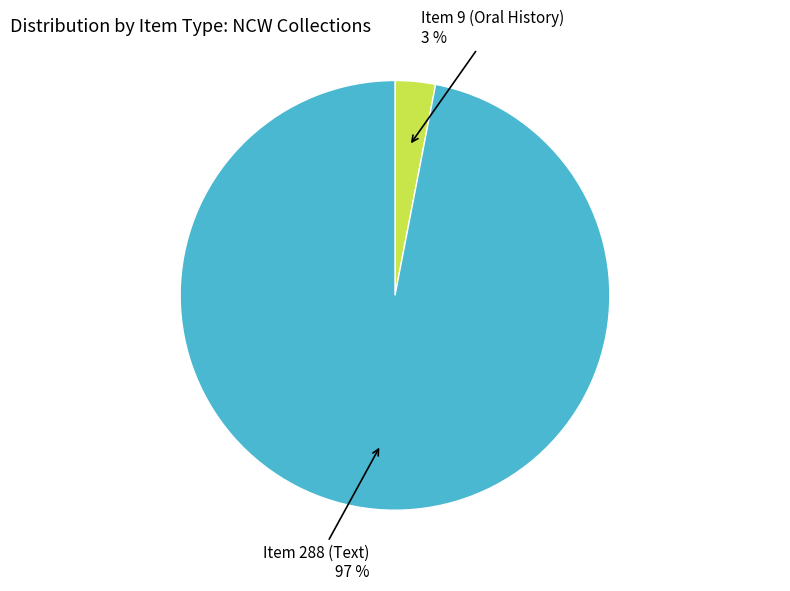

Do Item 9 (Oral History) and Item 288 (Text) together represent more than half of the pie?

Yes